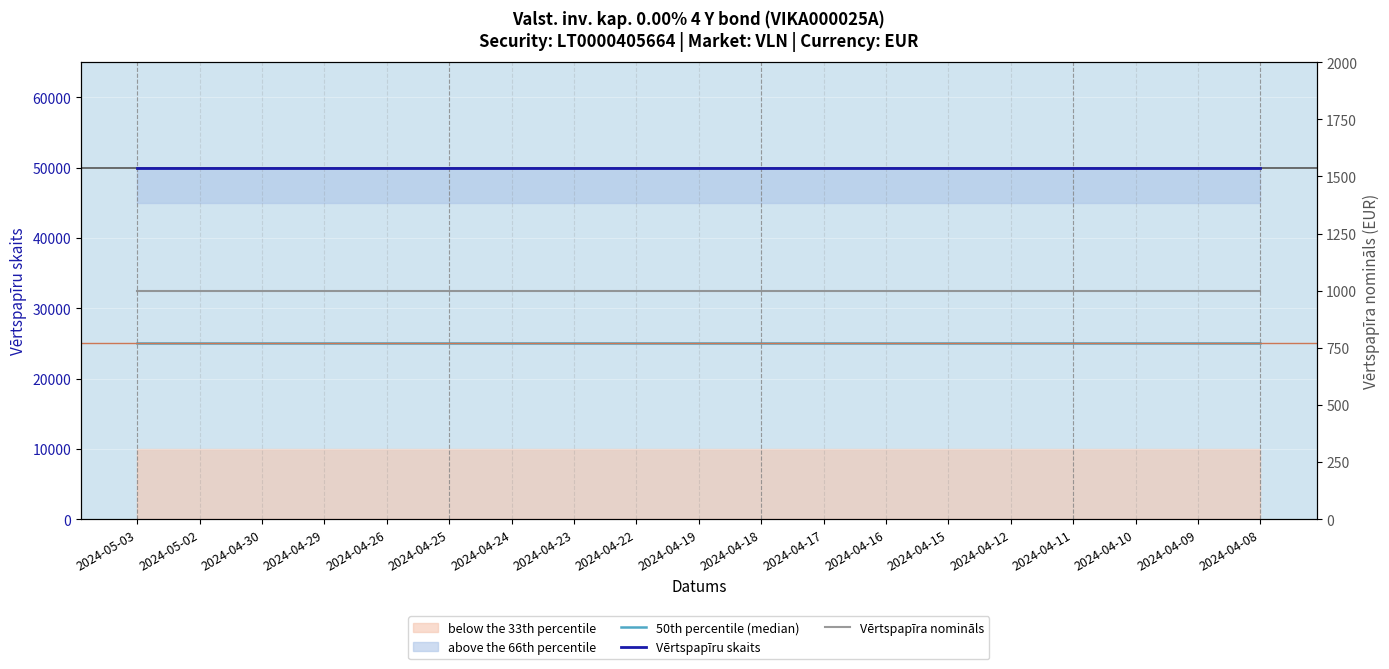

True or false: Vērtspapīra nomināls has more than 0 points higher than both neighbors.

False